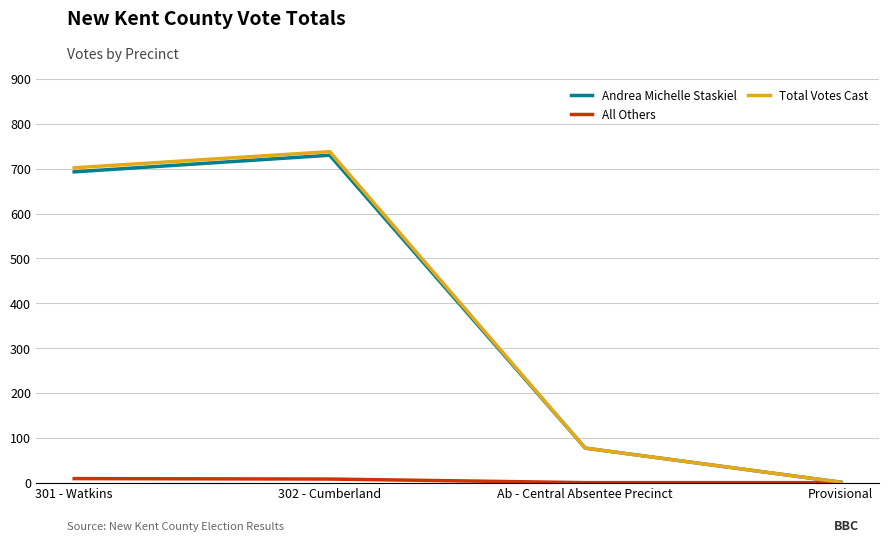

How many lines are shown in the chart?

3